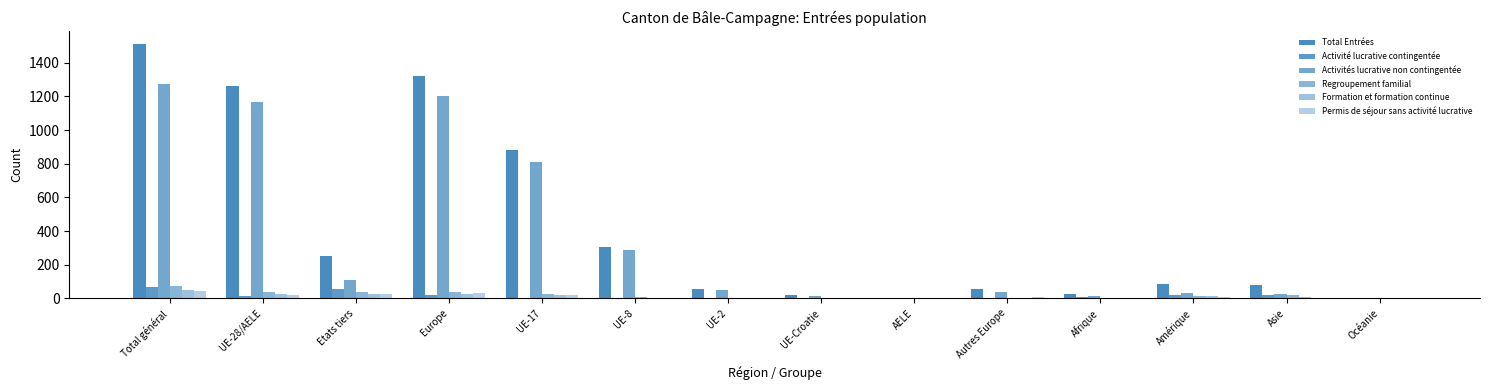

How many groups of bars are there?

14